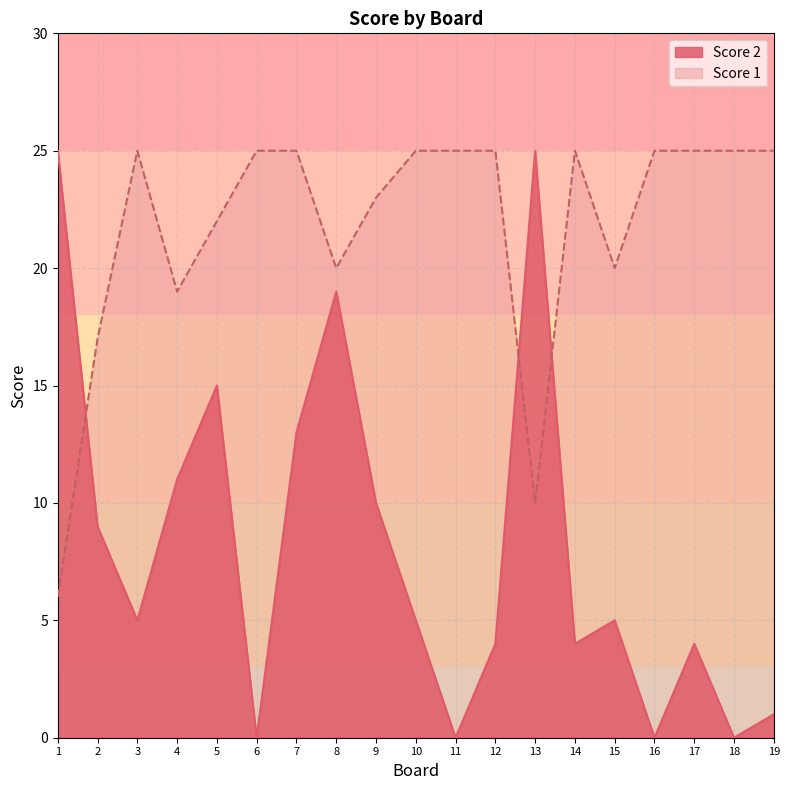

What is the value of the Score 2 point at the 19th from the left?

1